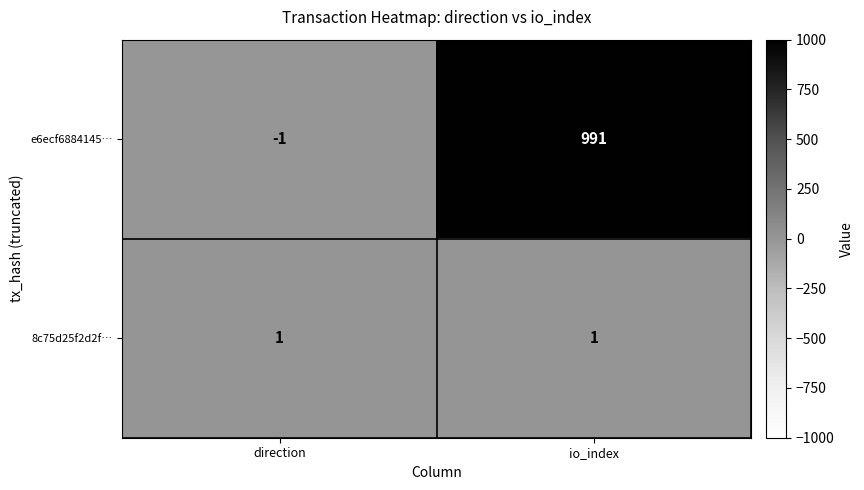

What is the average value of the e6ecf6884145… series?

495